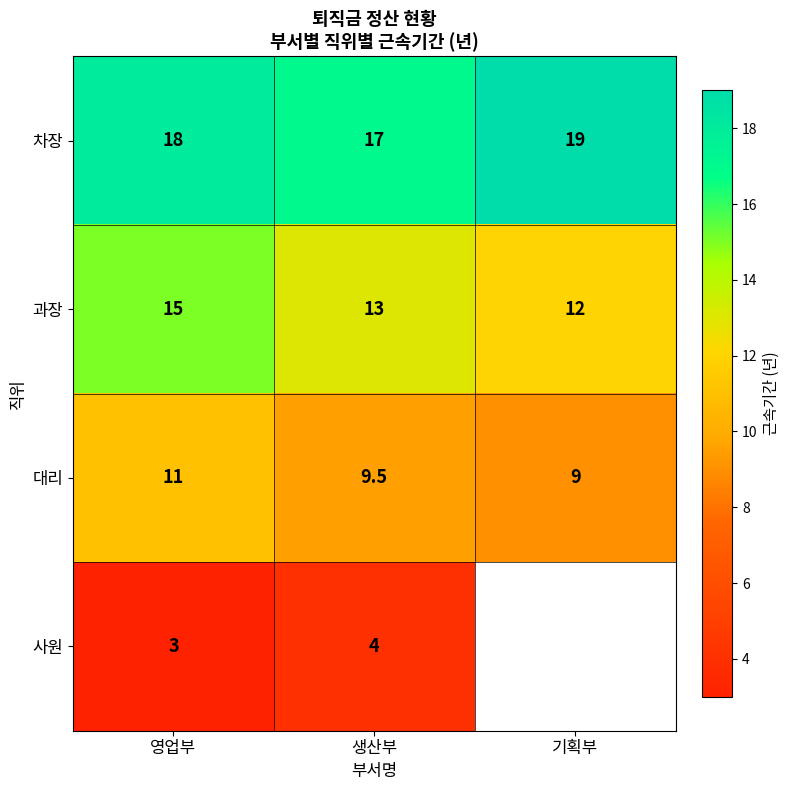

Rank the categories by 대리 value from highest to lowest.

영업부, 생산부, 기획부